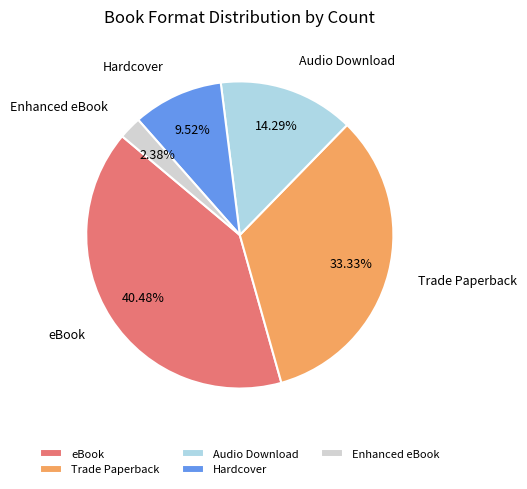

Which slice is the smallest?

Enhanced eBook